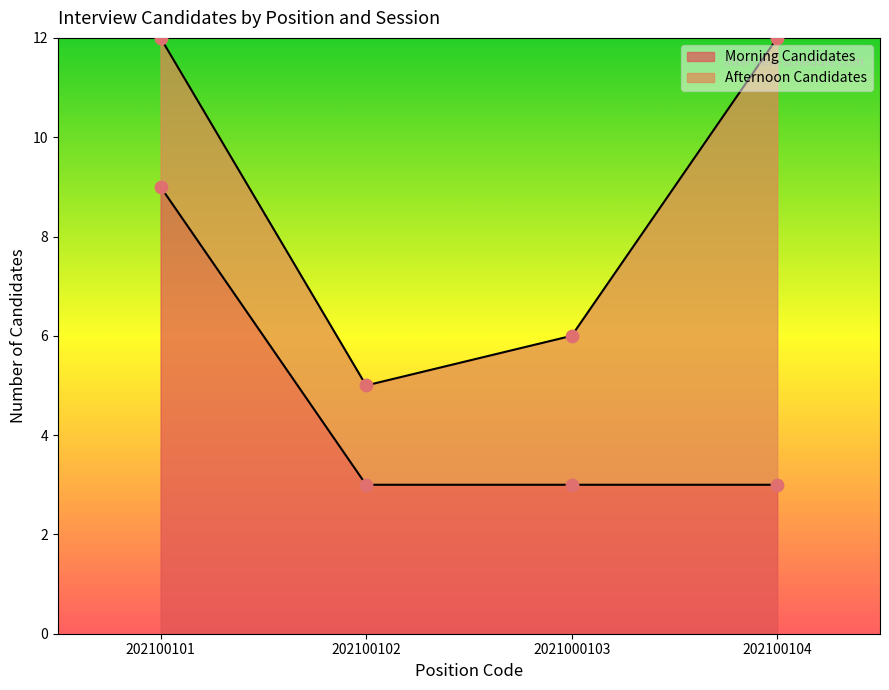

What is the ratio of the value at 202100102 to the value at 202100104?

1.0